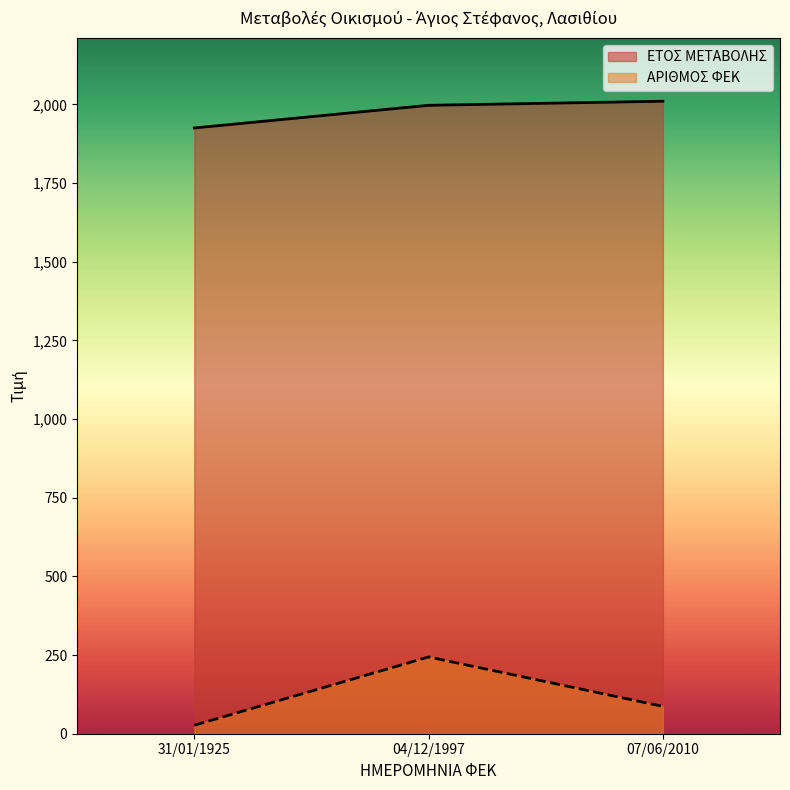

What is the difference between the ΕΤΟΣ ΜΕΤΑΒΟΛΗΣ values at 04/12/1997 and 31/01/1925?

72